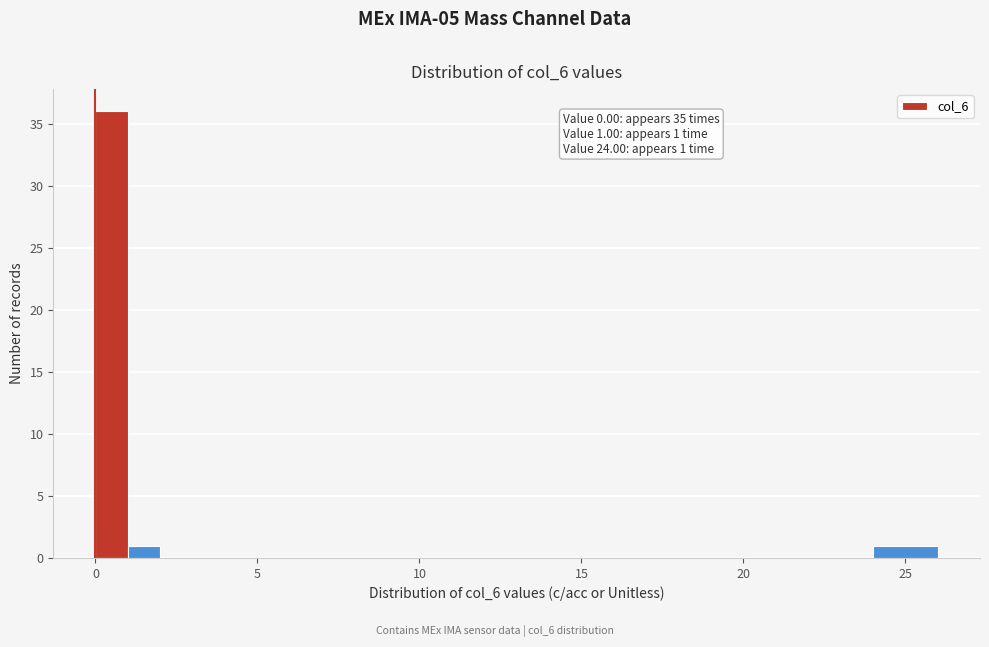

Read against the x-axis, roughly where is the centre of the tallest bar?

0.5